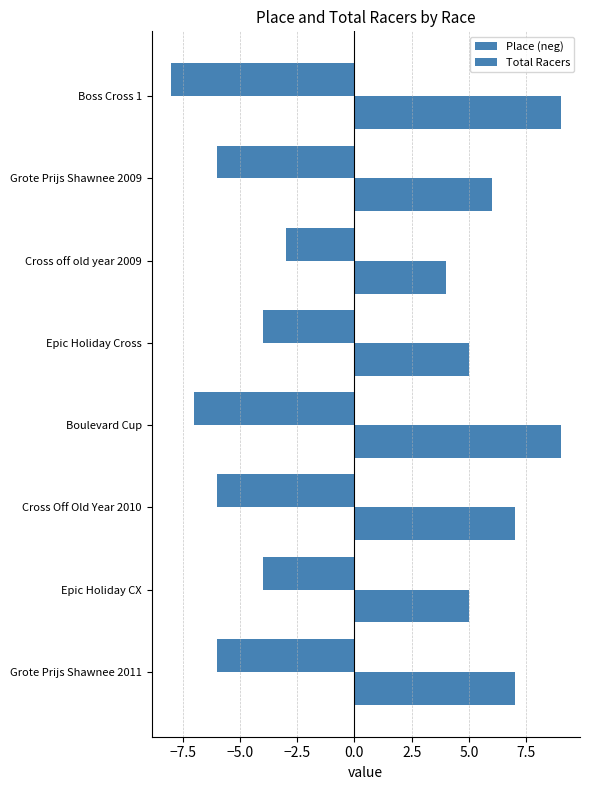

What is the maximum value for Total Racers?

9